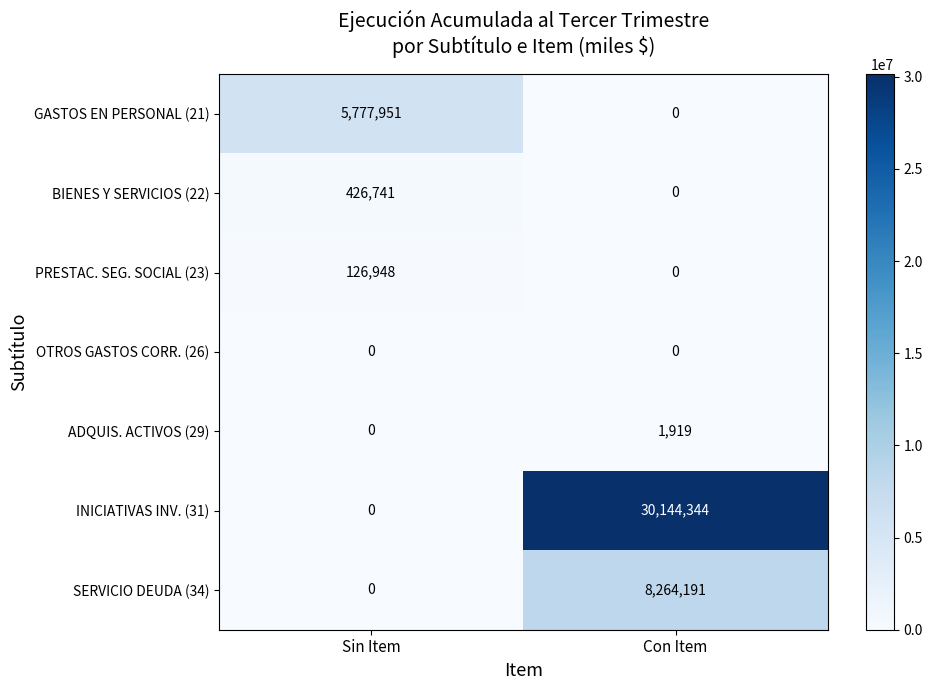

At which label is INICIATIVAS INV. (31) closest to 15072172?

Sin Item